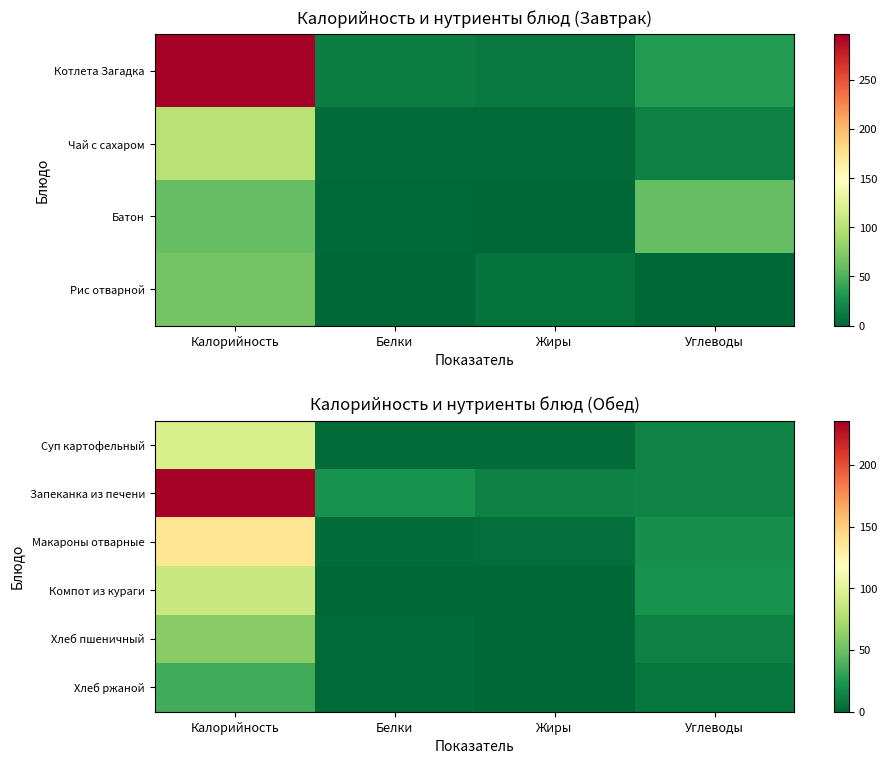

Which label corresponds to the smallest value in the chart?

Белки